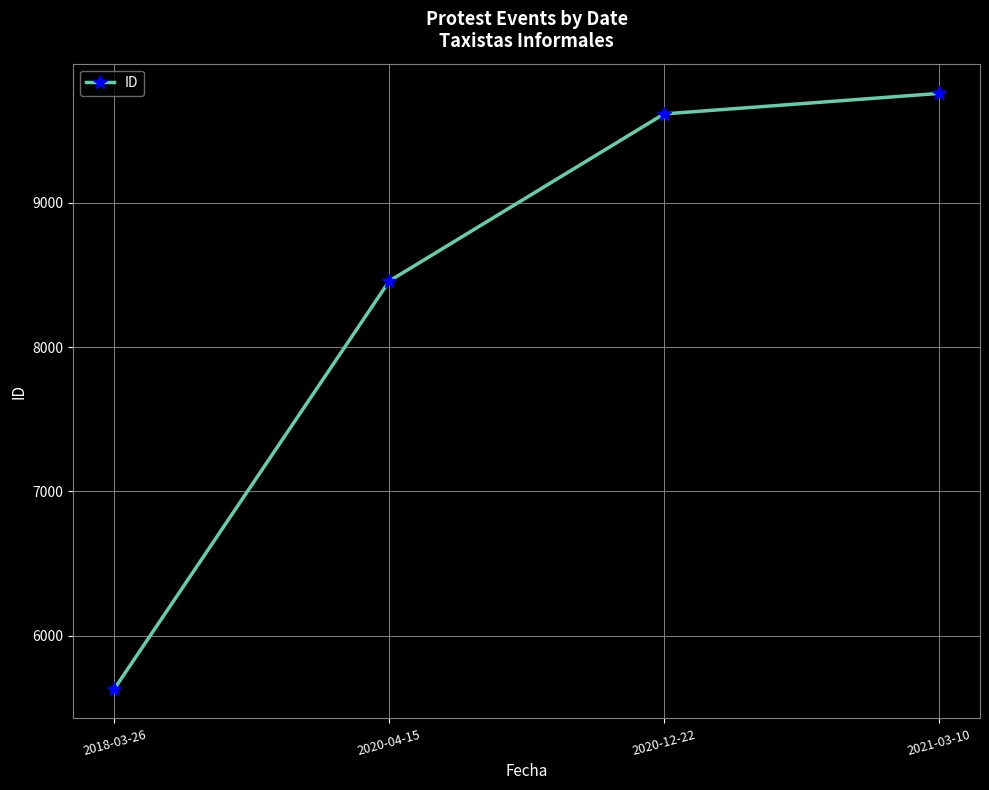

What is the difference between the maximum and minimum values?

4127